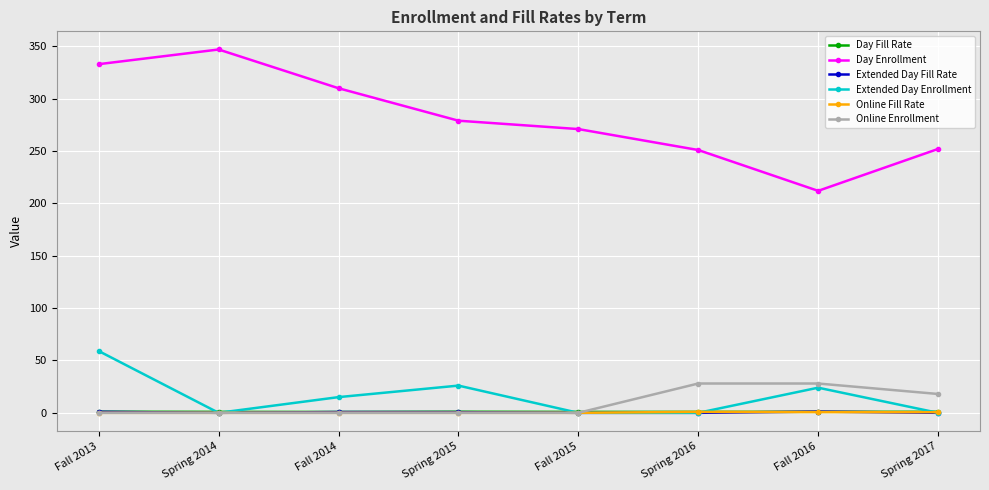

How many values in the Extended Day Fill Rate series exceed 0?

4